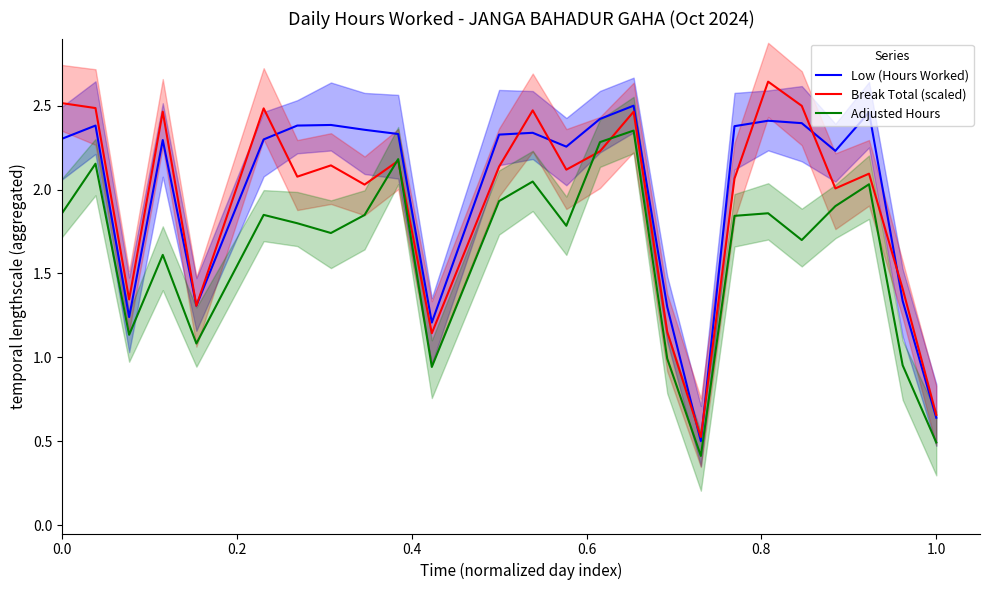

The value of Break Total (scaled) at 0.0 is 4.2. True or false?

False